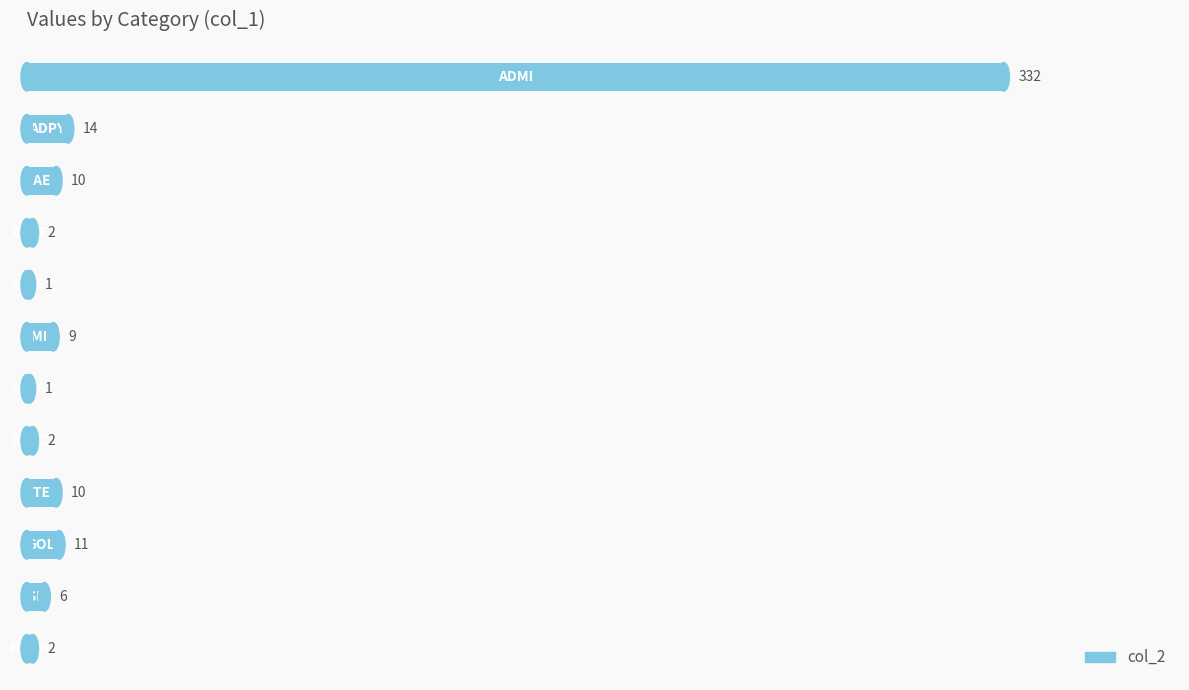

What is the sum of all values?

400